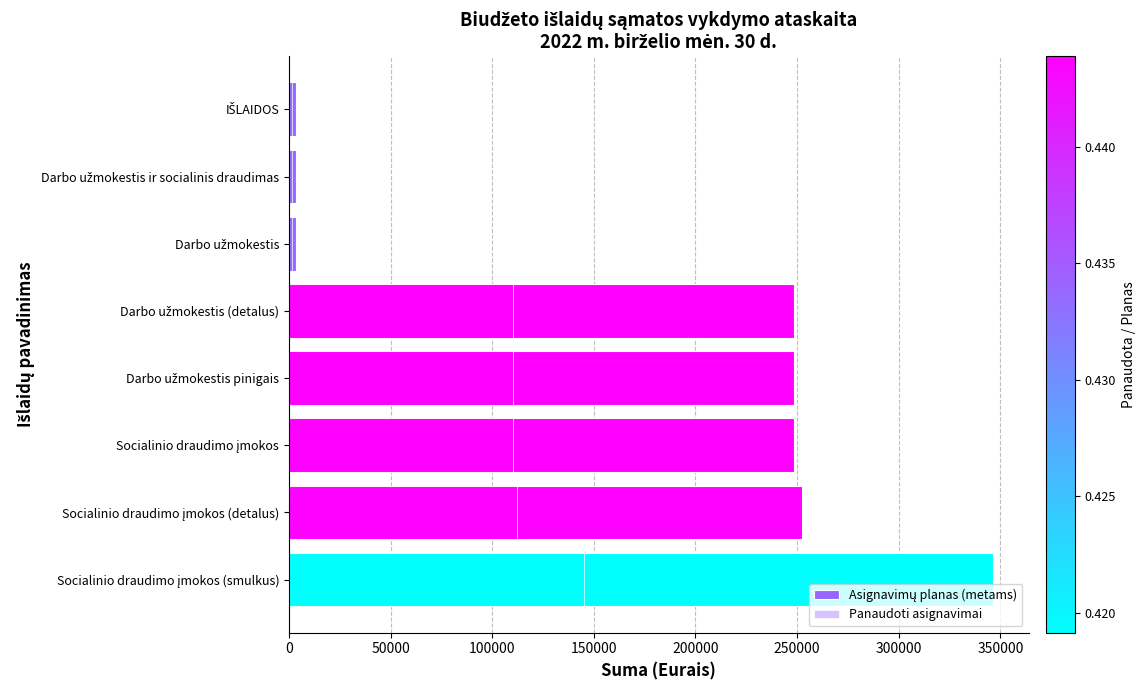

Are the bars horizontal?

Yes